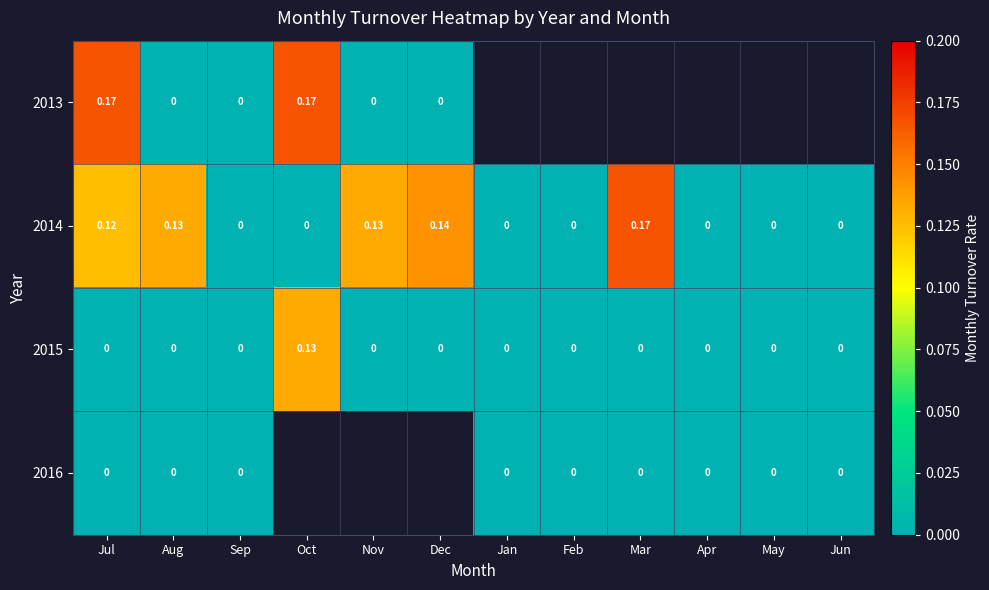

How many positive values does the 2014 series have?

5